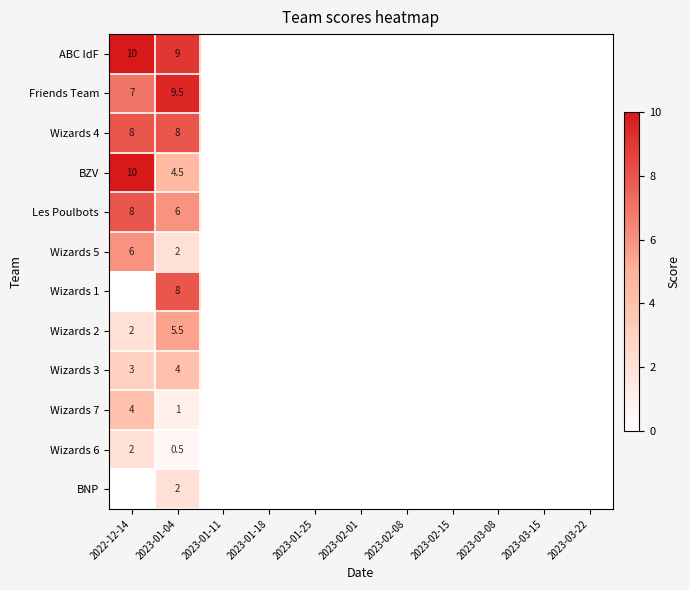

Which category has the lowest value across all series?

2023-01-11